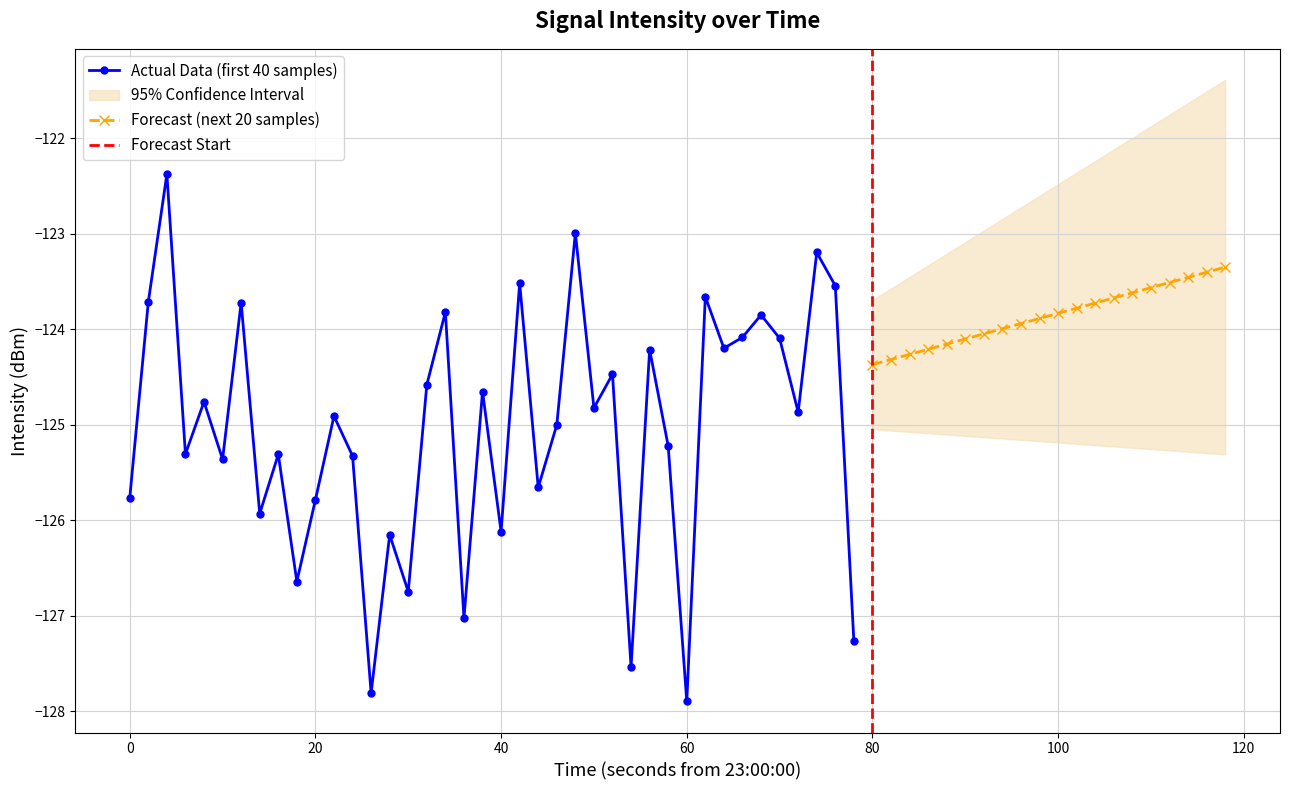

What is the highest value of the Actual Data (first 40 samples) series?

-122.4